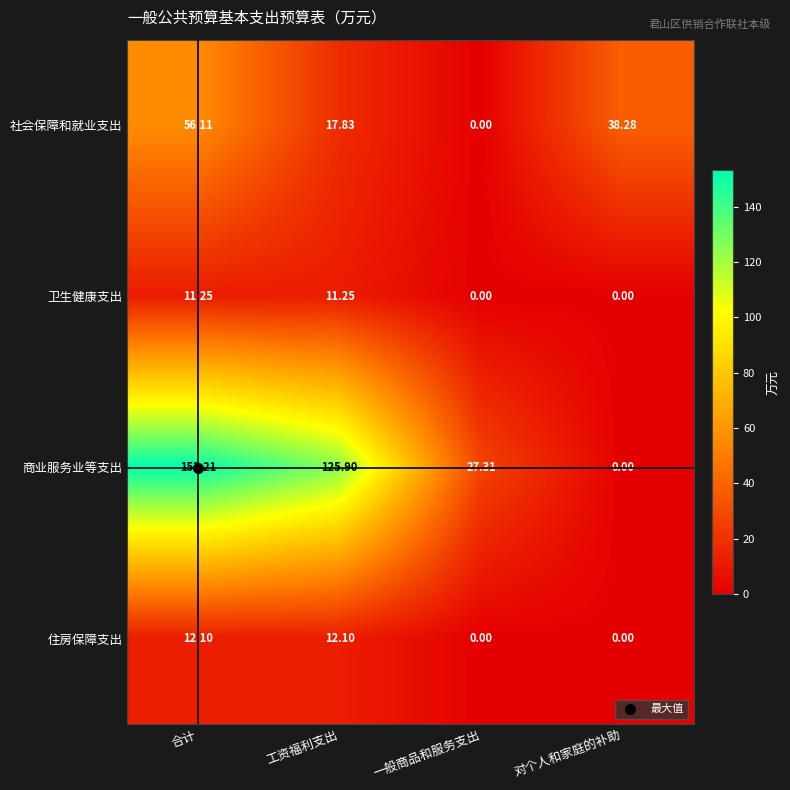

Between 工资福利支出 and 对个人和家庭的补助, which series saw the biggest shift?

商业服务业等支出